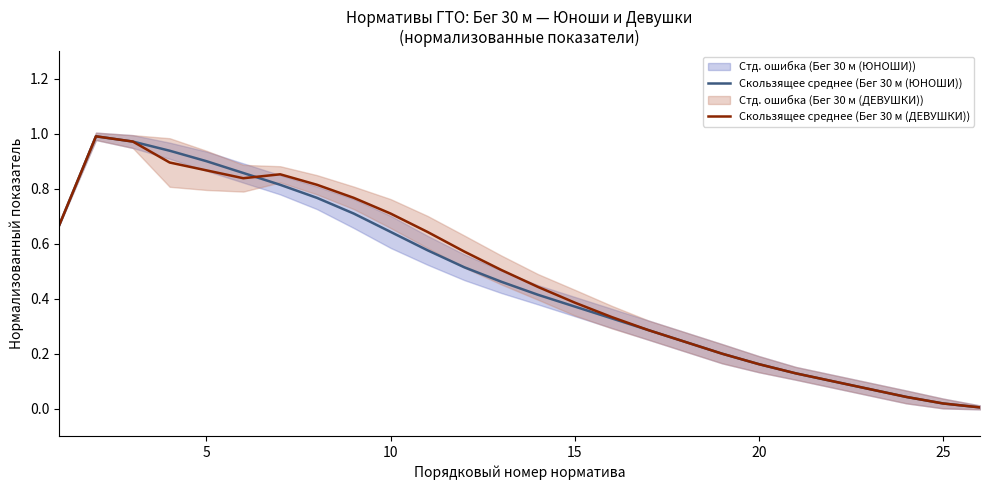

Is it true that Скользящее среднее (Бег 30 м (ДЕВУШКИ)) equals 0.7 at 10?

True